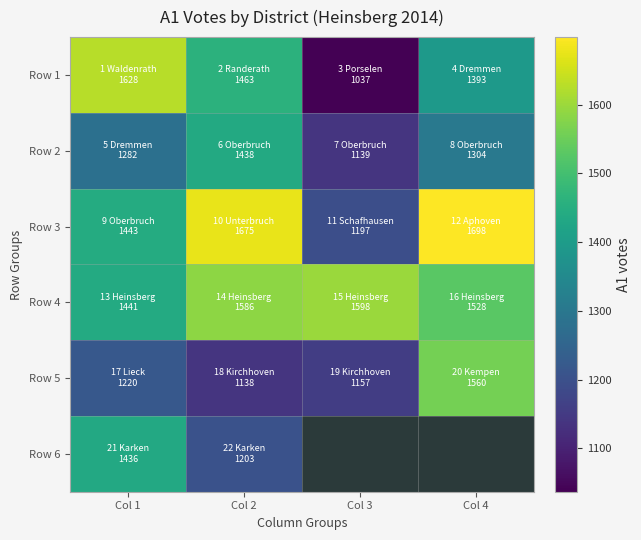

At how many categories does at least one series exceed 1165?

4